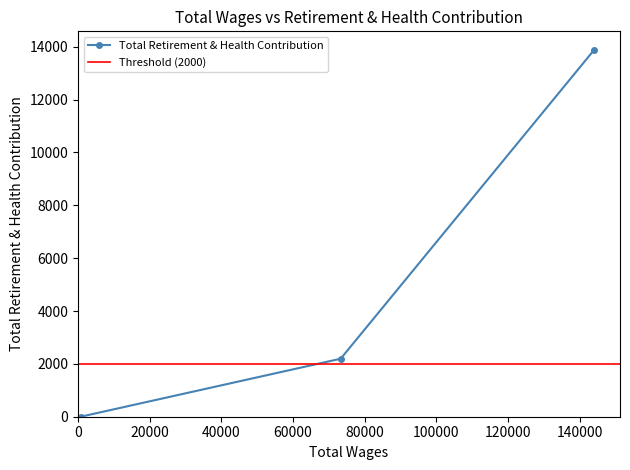

What position from the left is 73281.0?

2